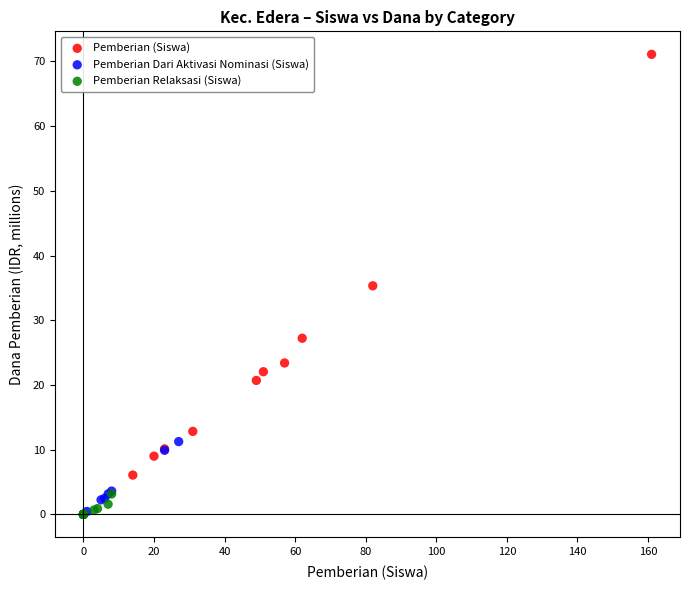

Which series contains the highest Y value?

Pemberian (Siswa)